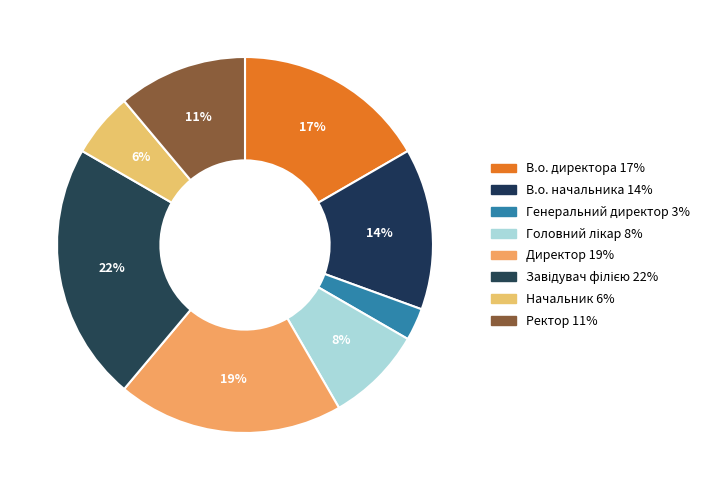

What portion of the pie excludes В.о. начальника?

86.1%